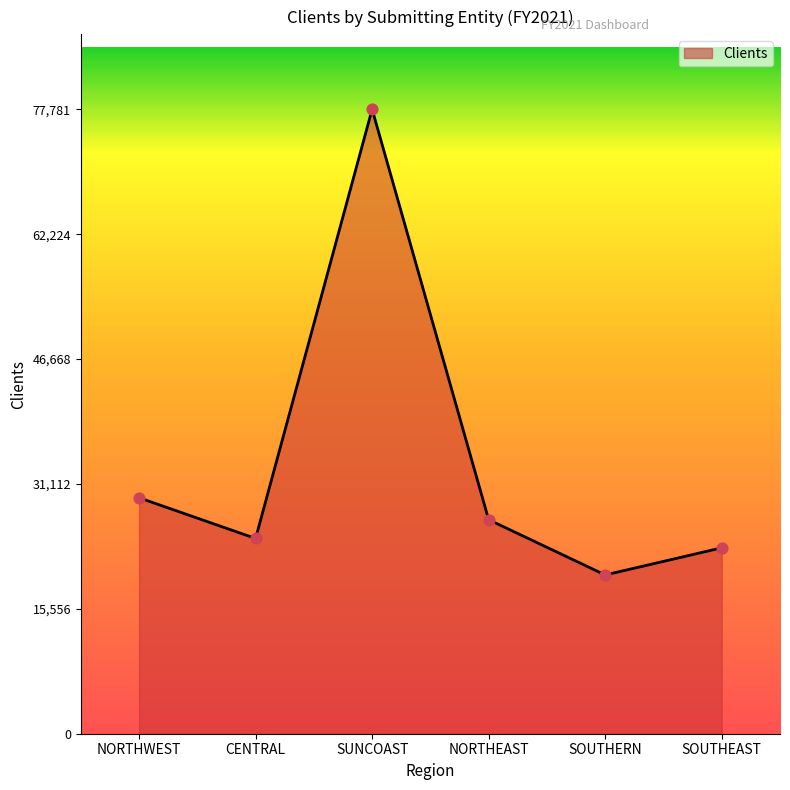

Between CENTRAL and NORTHWEST, which is larger?

NORTHWEST